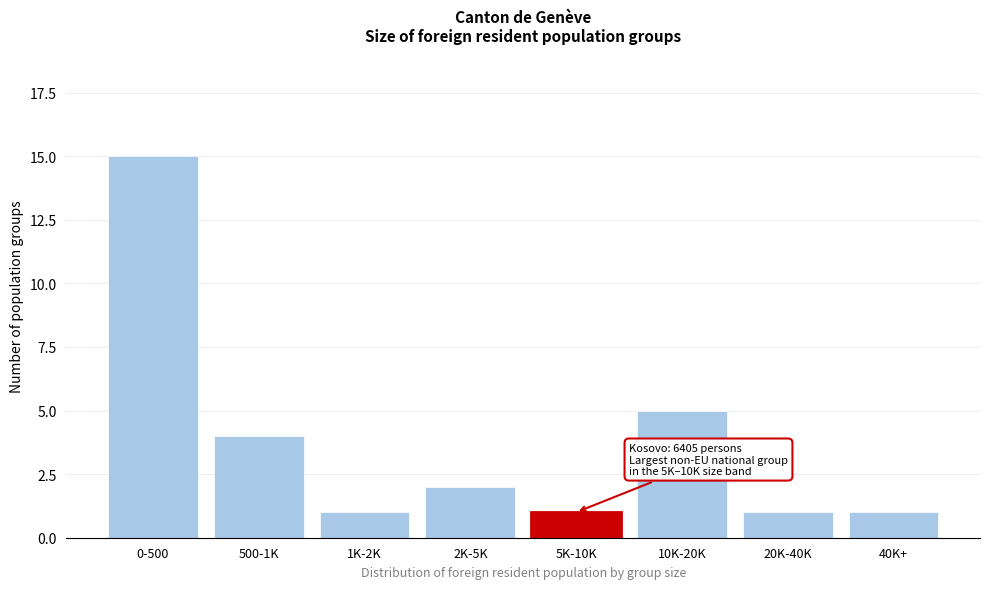

Reading left to right, extract all data points from this chart.

0-500=15	500-1K=4	1K-2K=1	2K-5K=2	5K-10K=1	10K-20K=5	20K-40K=1	40K+=1